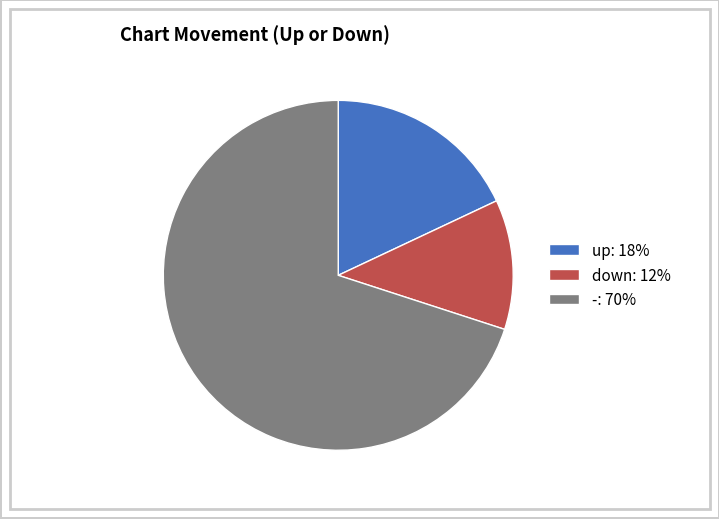

True or false: down accounts for 1% of the total.

False